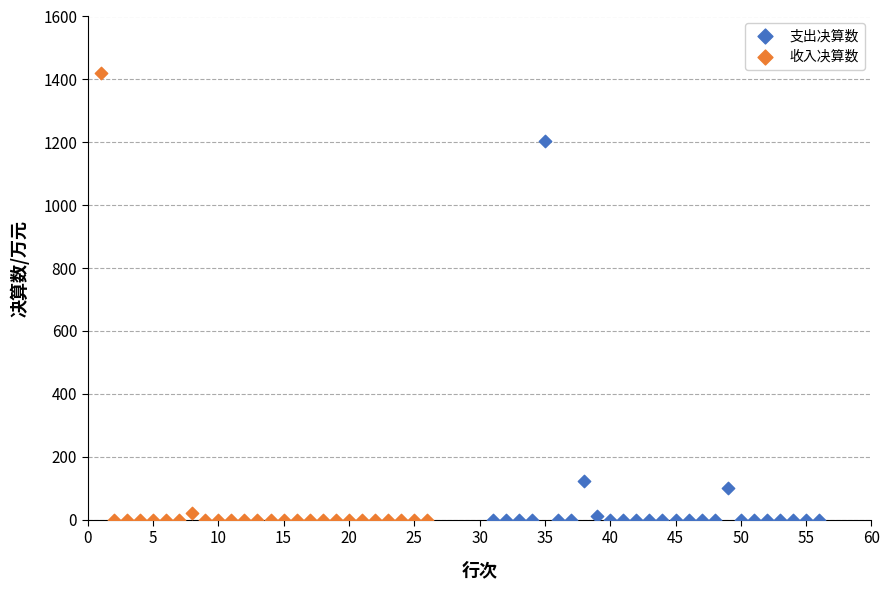

Which series reaches the maximum Y coordinate?

收入决算数